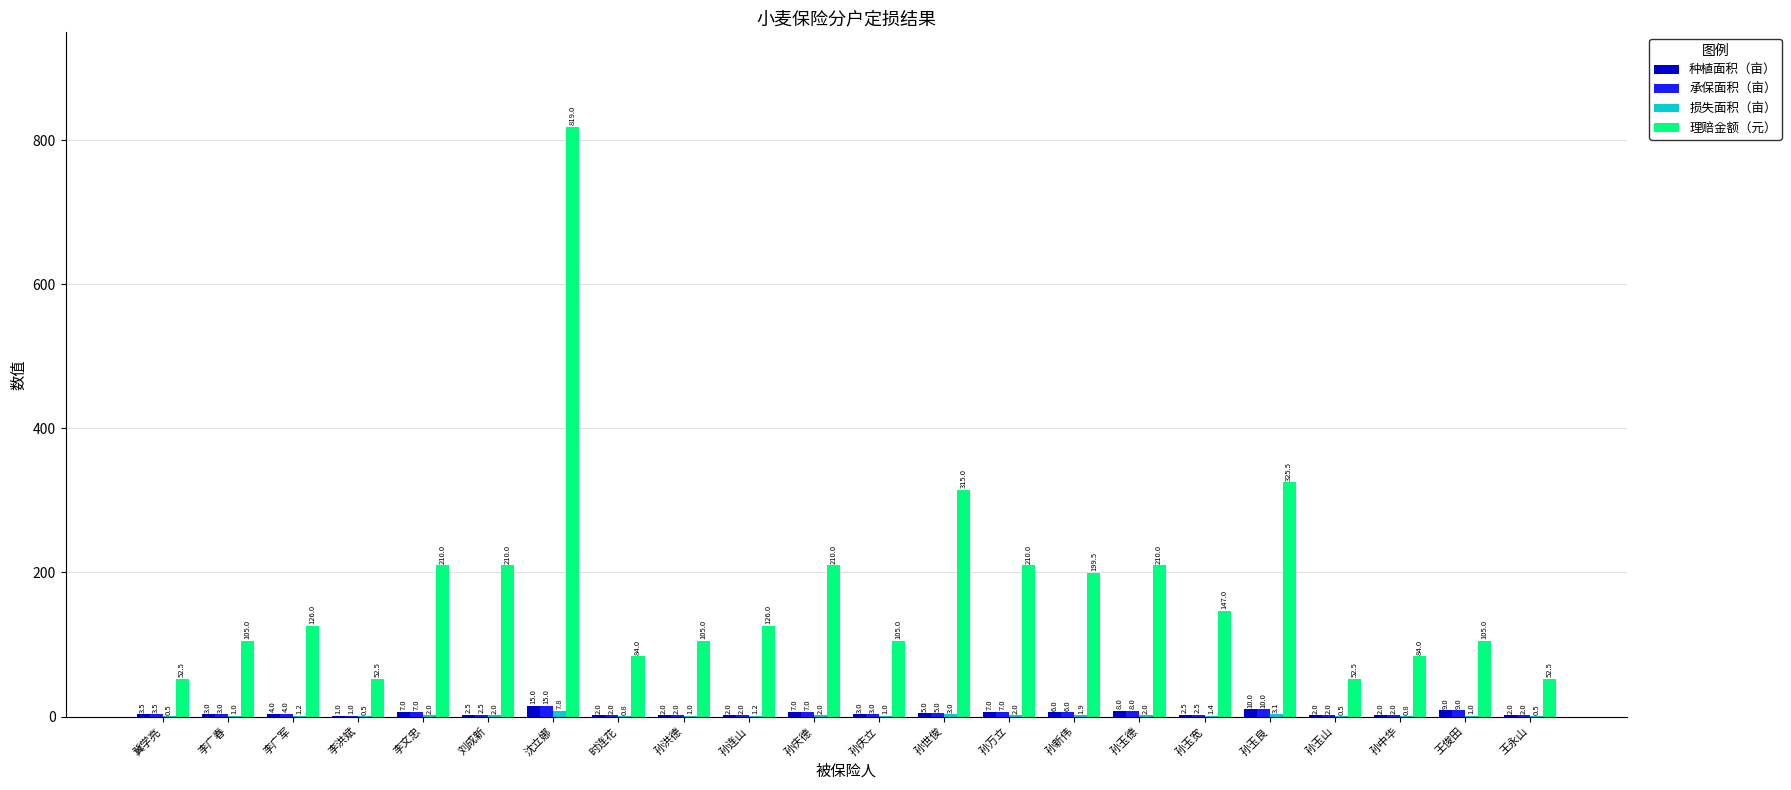

Count the number of categories in the chart.

22